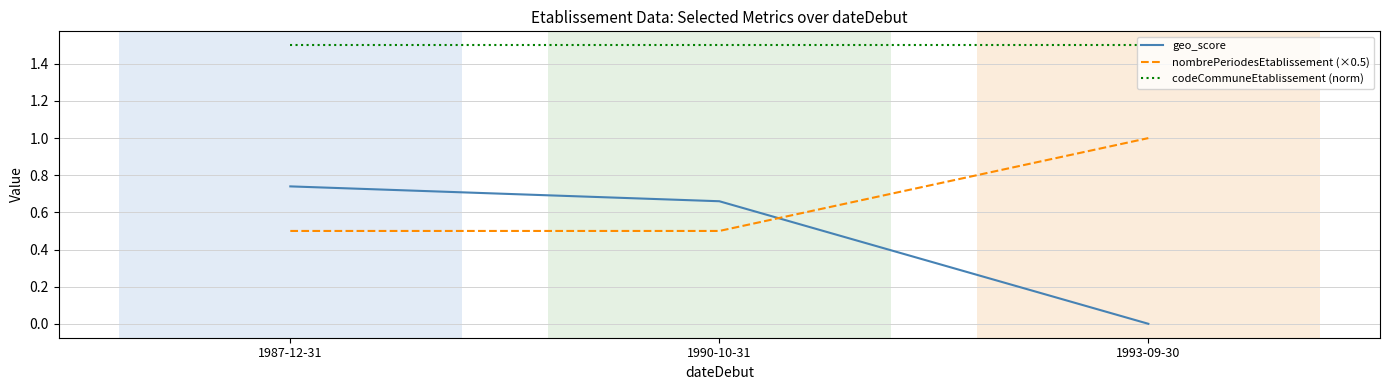

What position from the right is 1993-09-30?

1